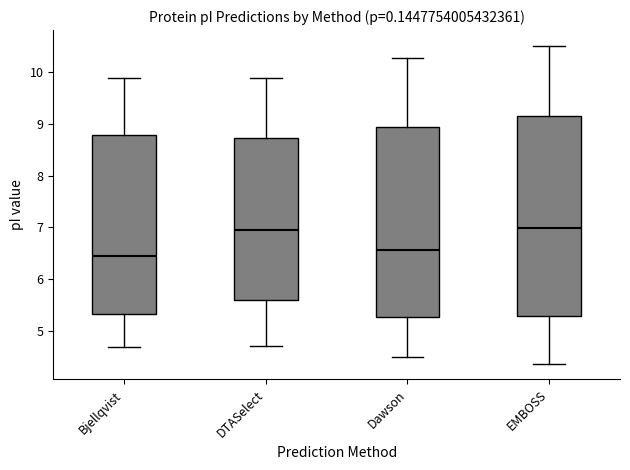

Where does the upper whisker of the box for DTASelect end on the y-axis? The values are not printed on the chart, so give them approximately, as read against the axis.

9.9